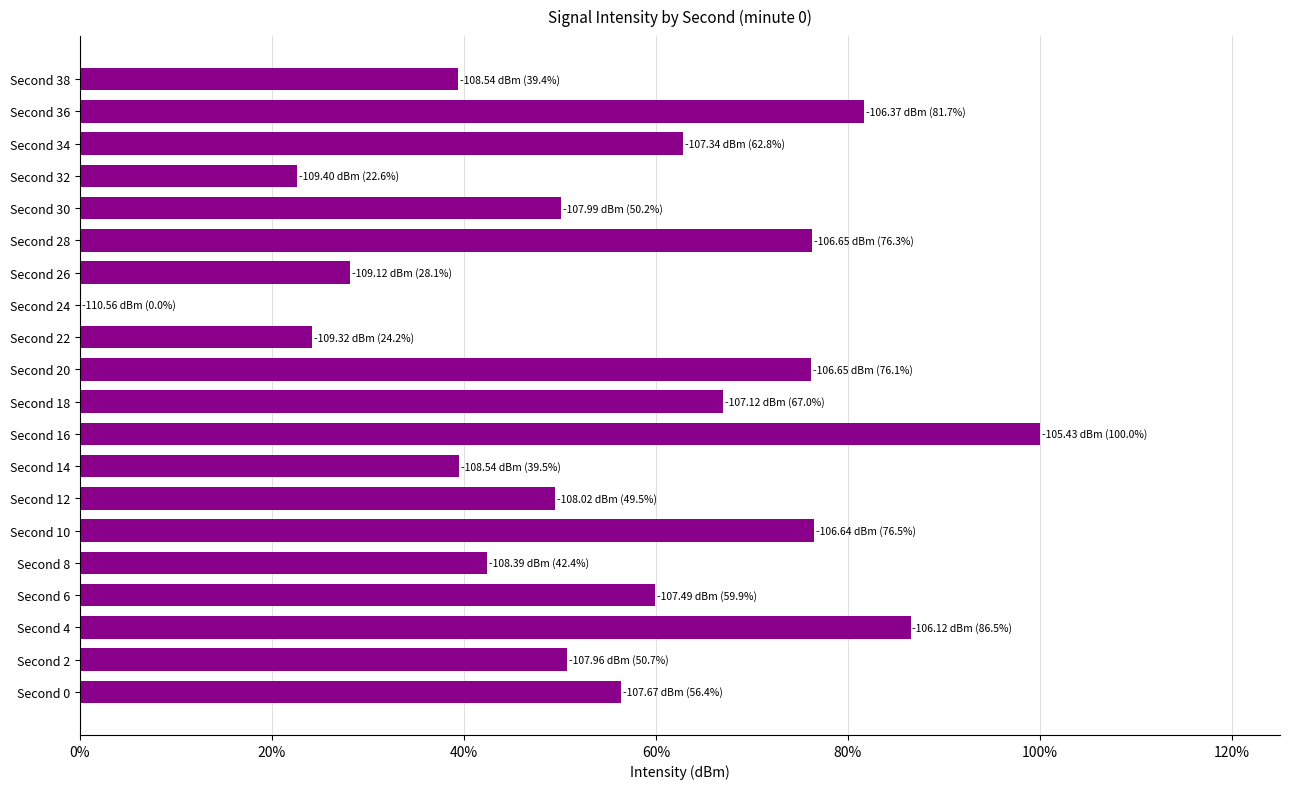

What is the sum of all values?

1089.7